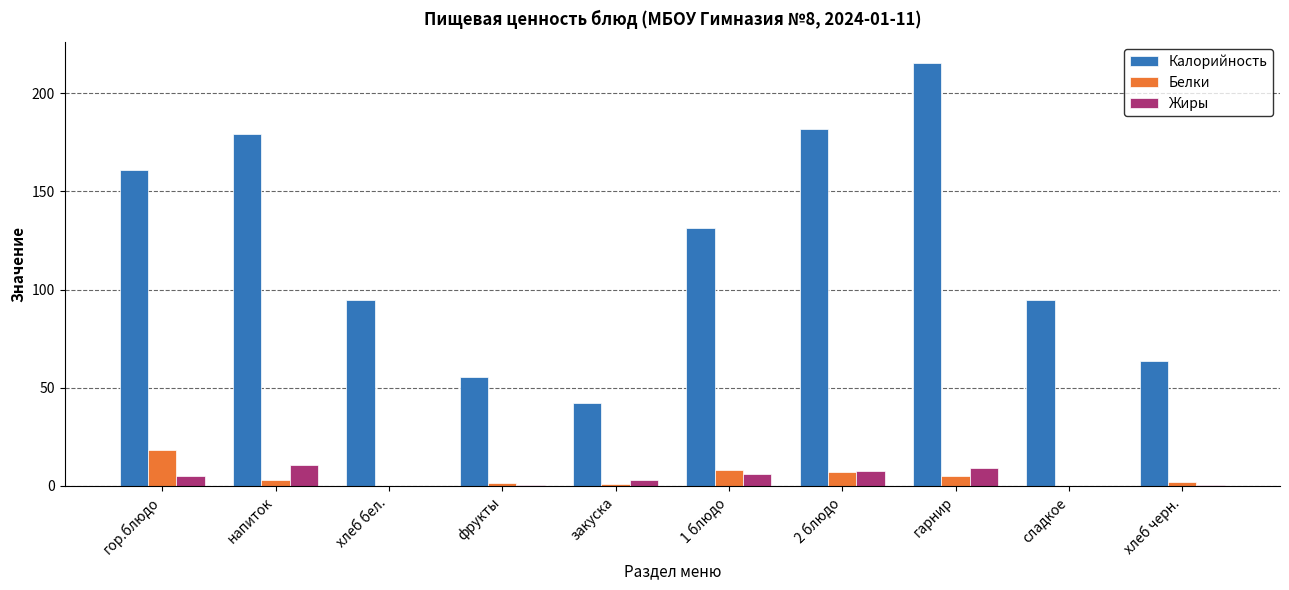

At which category is the sum across all series the highest?

гарнир